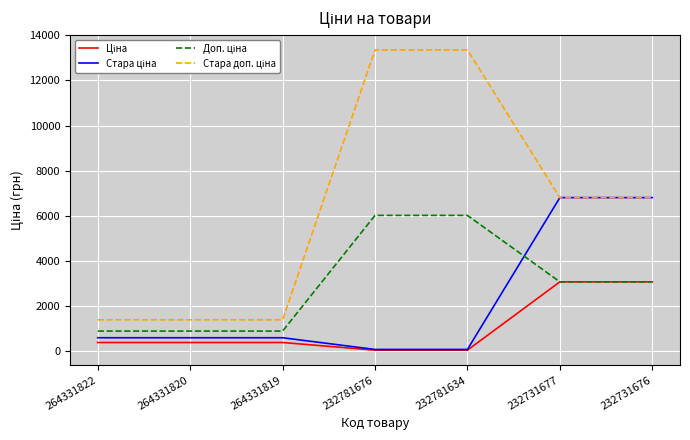

What is the maximum value shown in the chart?

13356.0